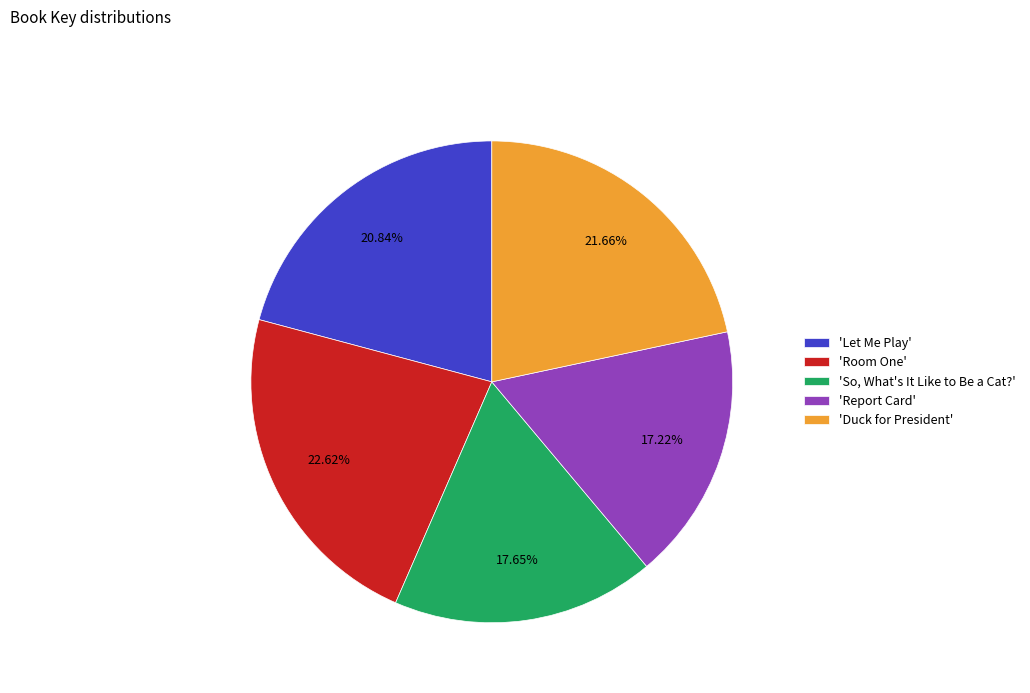

Does 'Report Card' represent more than half of the total?

No